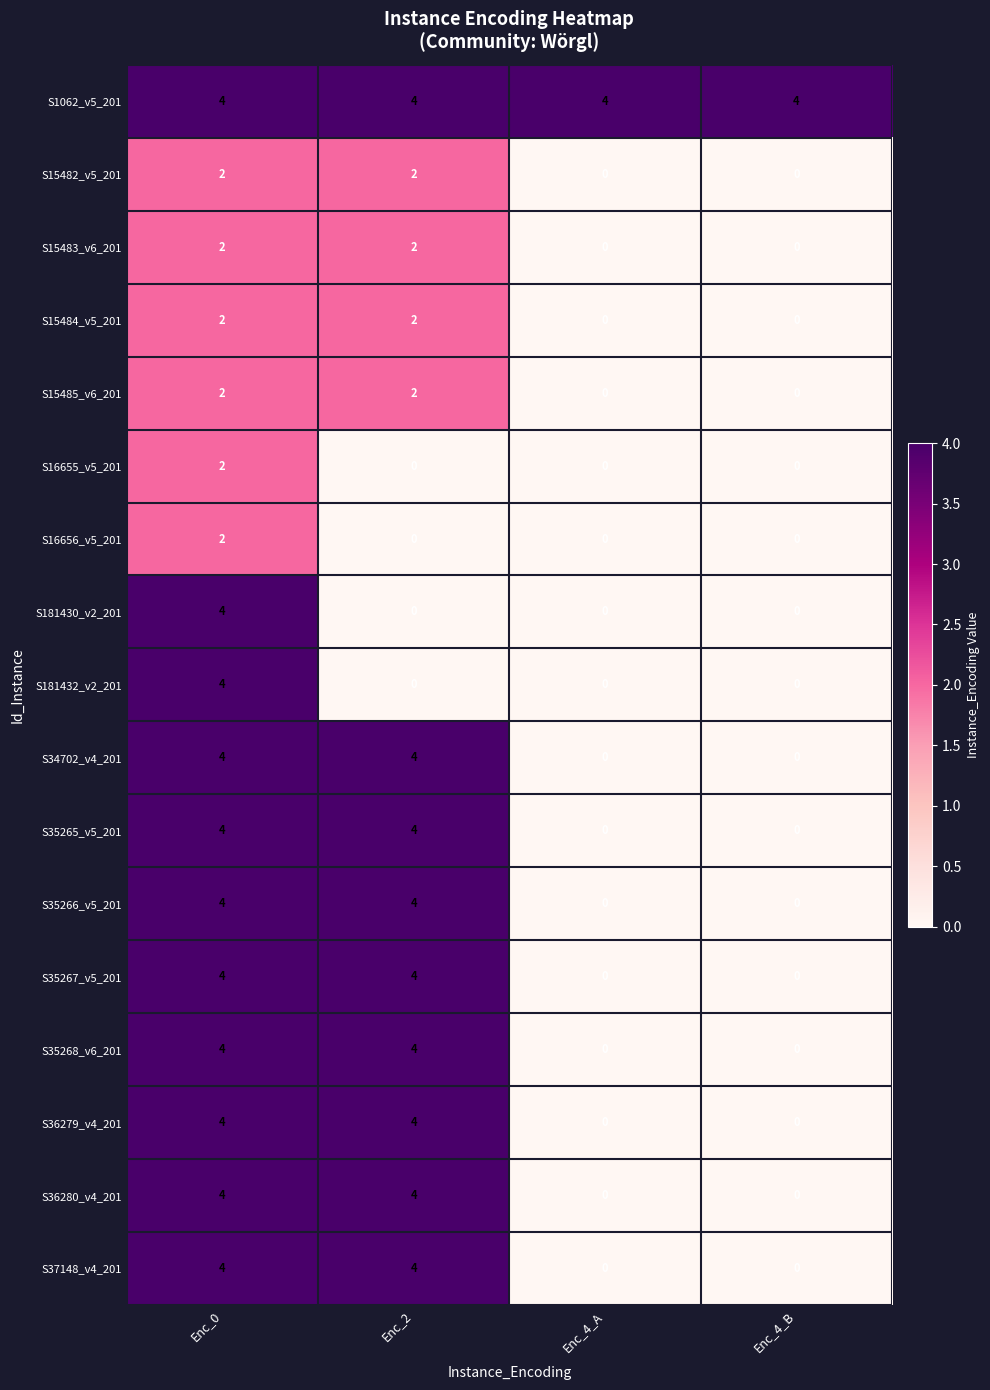

What is the sum of all S37148_v4_201 values?

8